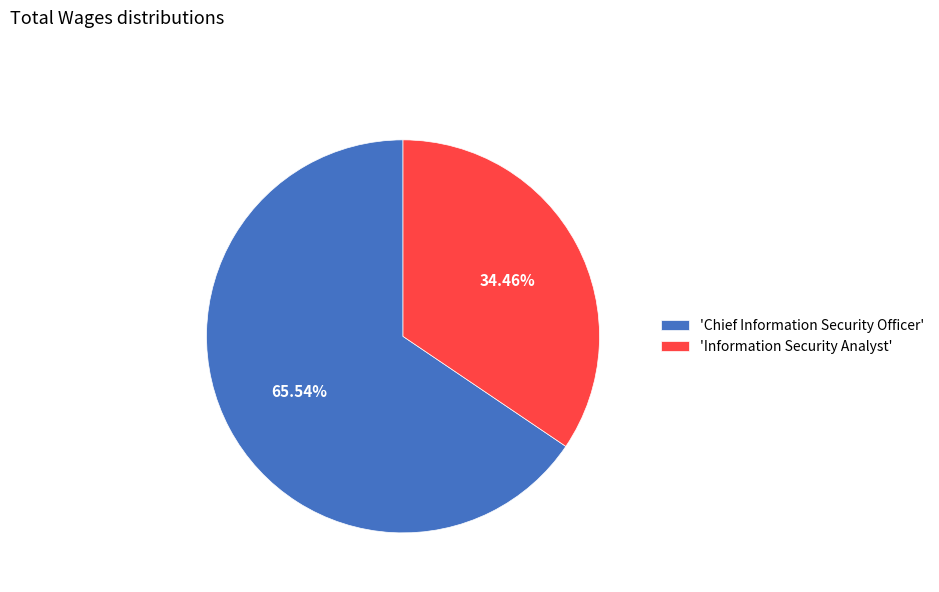

Combined, do 'Chief Information Security Officer' and 'Information Security Analyst' account for over 50%?

Yes